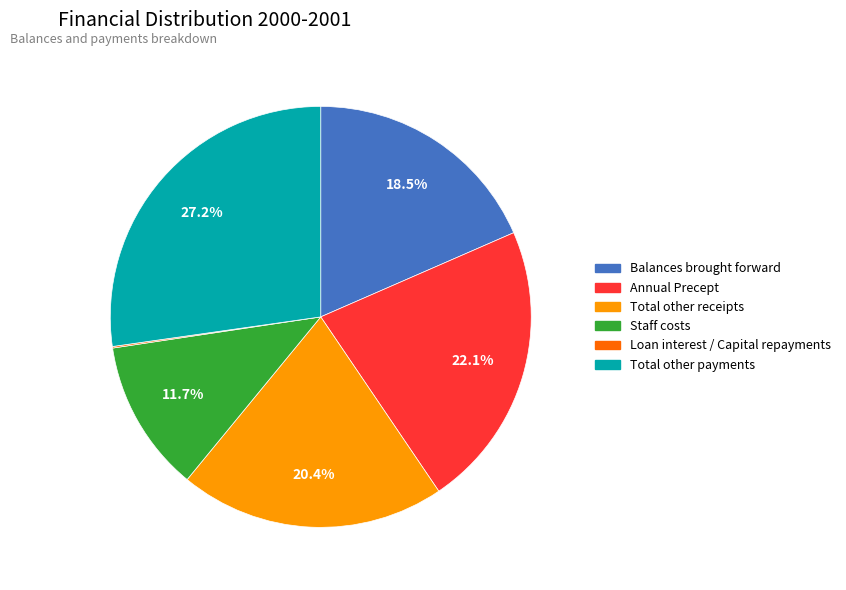

What is the ratio of the value at Total other payments to the value at Staff costs?

2.3